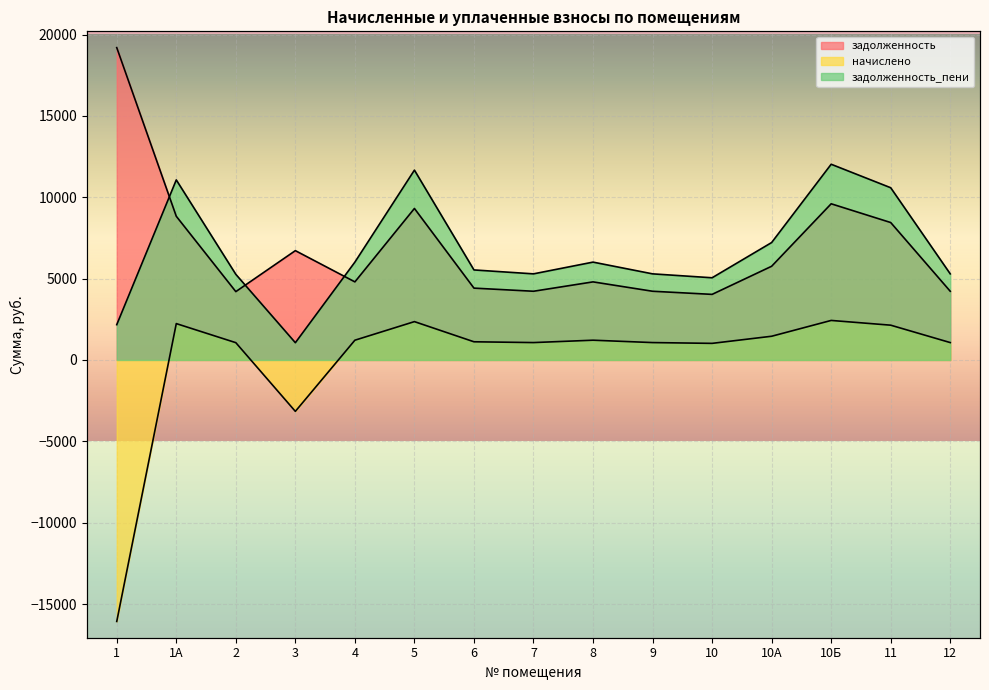

How many lines are shown in the chart?

3